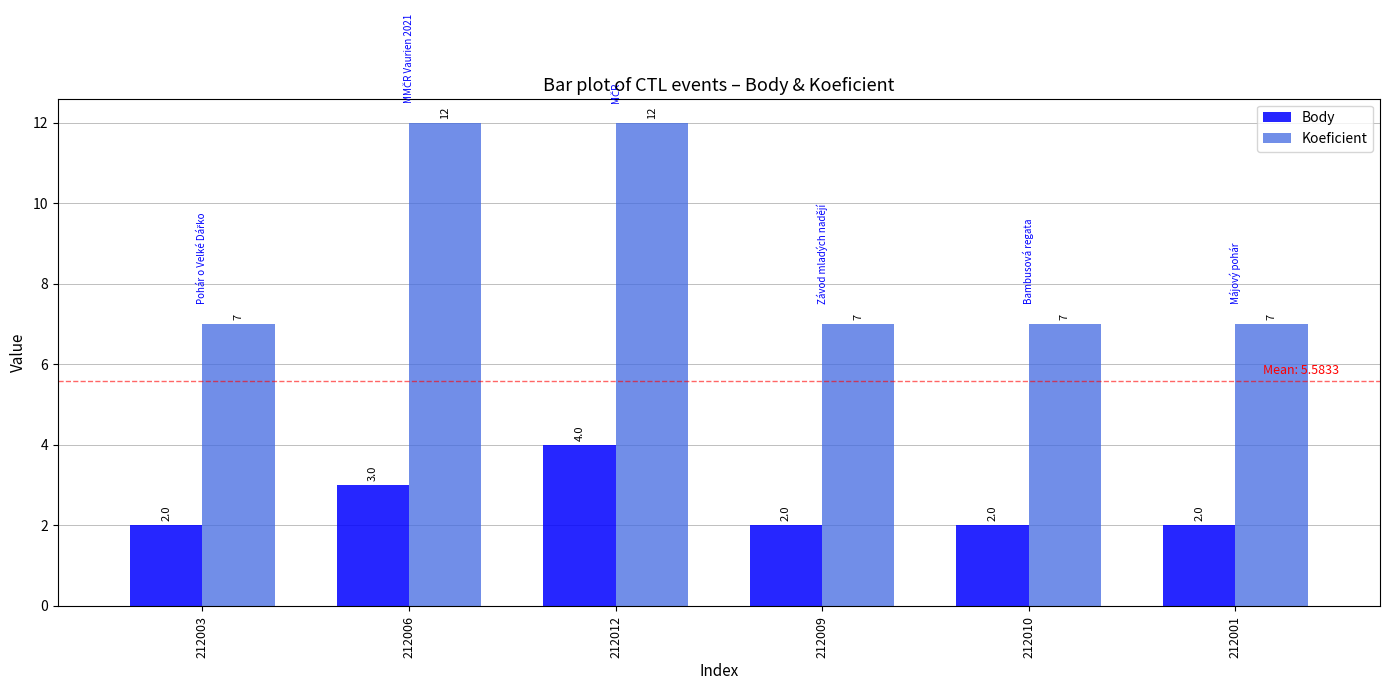

How many values in the Body series exceed 2?

2